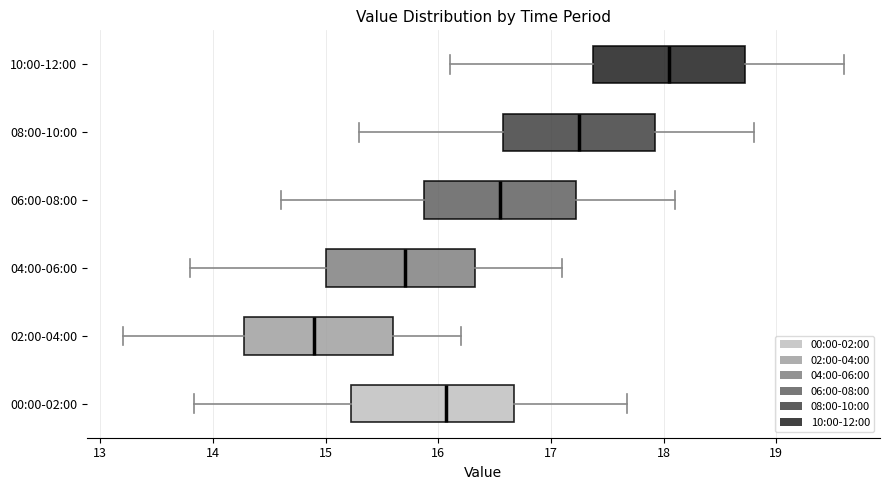

Reading bottom to top, read every box against the x-axis: the position of its median line, the range the box covers, and the ends of its whiskers. The values are not printed on the chart, so give them approximately, as read against the axis.

00:00-02:00: median 16.1, box 15.2 to 16.7, whiskers 13.8 to 17.7
02:00-04:00: median 14.9, box 14.3 to 15.6, whiskers 13.2 to 16.2
04:00-06:00: median 15.7, box 15.0 to 16.3, whiskers 13.8 to 17.1
06:00-08:00: median 16.6, box 15.9 to 17.2, whiskers 14.6 to 18.1
08:00-10:00: median 17.3, box 16.6 to 17.9, whiskers 15.3 to 18.8
10:00-12:00: median 18.1, box 17.4 to 18.7, whiskers 16.1 to 19.6